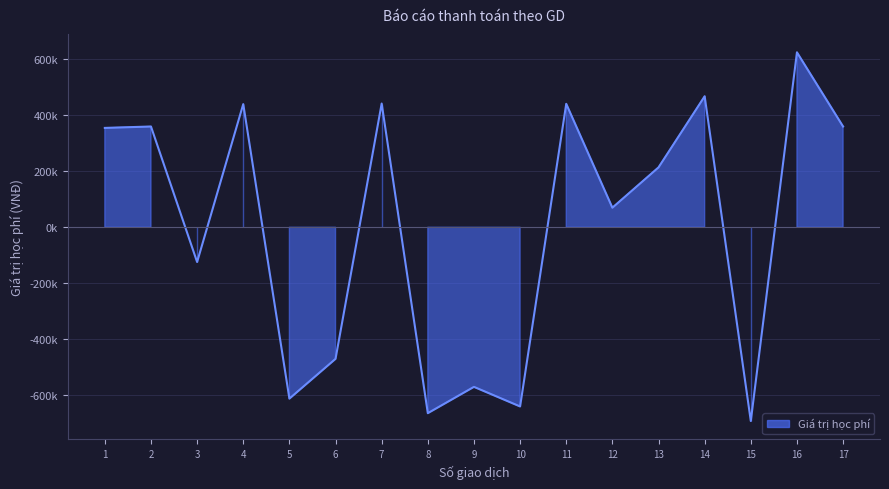

How many values are below zero?

7